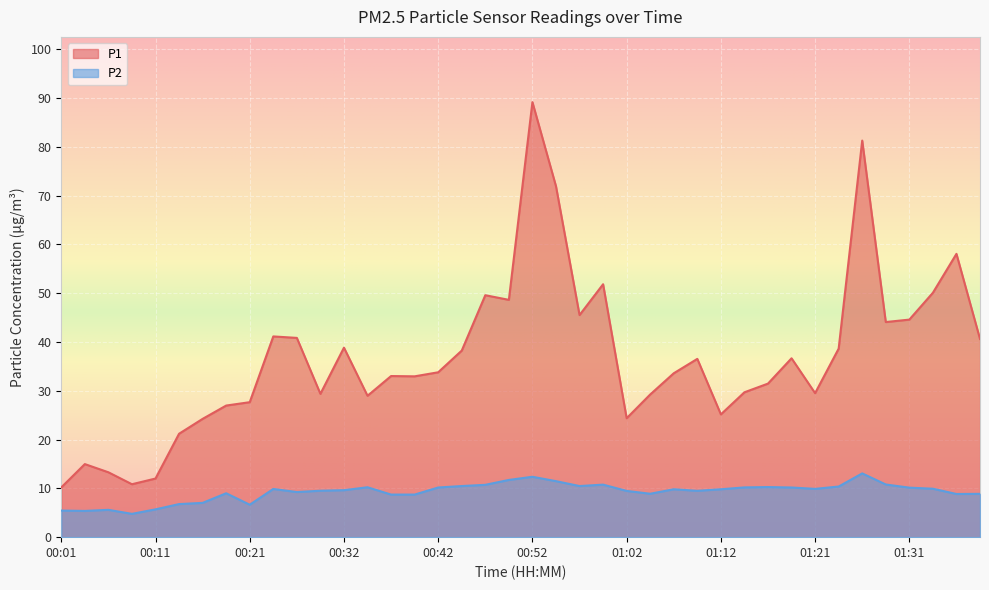

True or false: P1 and P2 cross at least once.

False